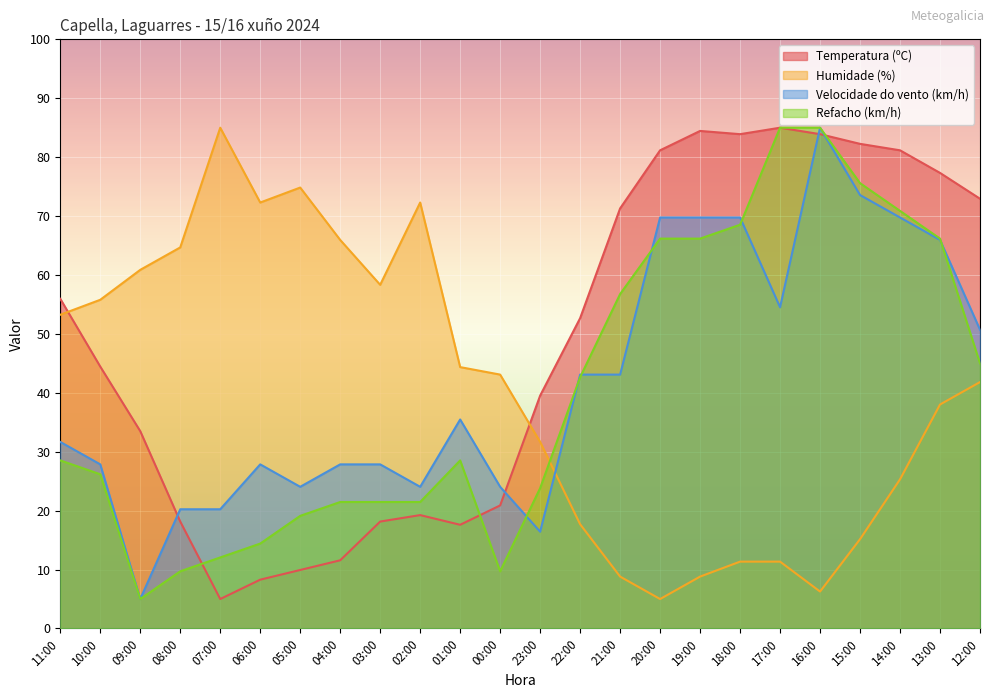

What is the value of the Humidade (%) point at the 6th from the left?

72.3